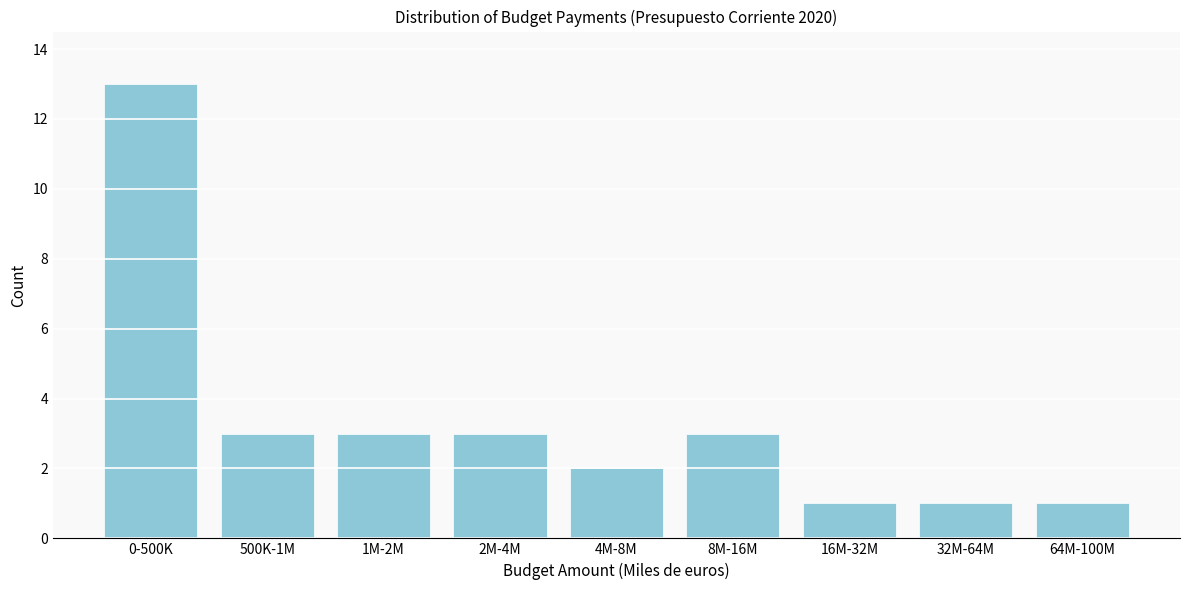

Reading left to right, extract all data points from this chart.

13	3	3	3	2	3	1	1	1